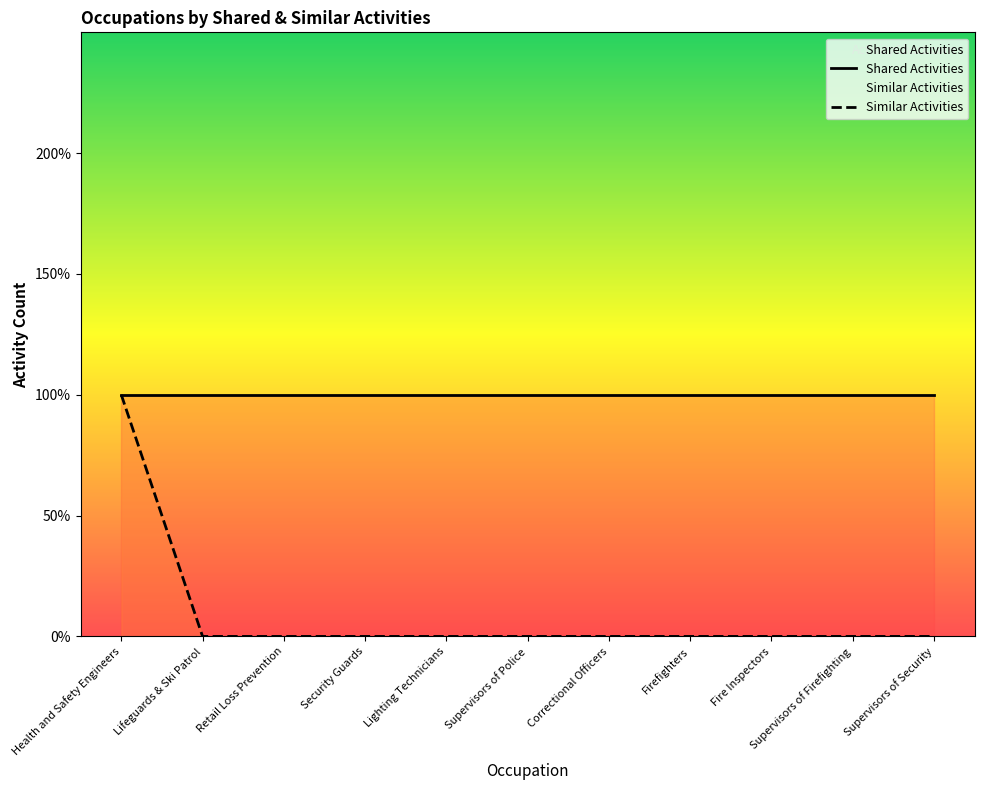

What is the maximum value for Similar Activities?

1